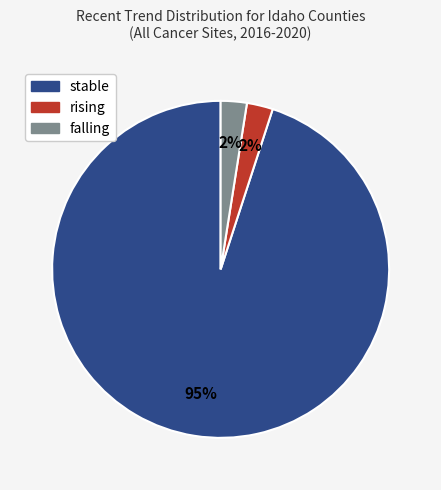

The rising slice represents 10% of the pie. True or false?

False